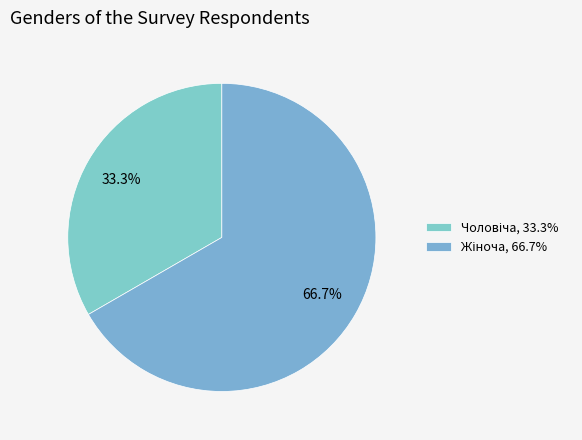

Is the sum of Чоловіча and Жіноча greater than half?

Yes